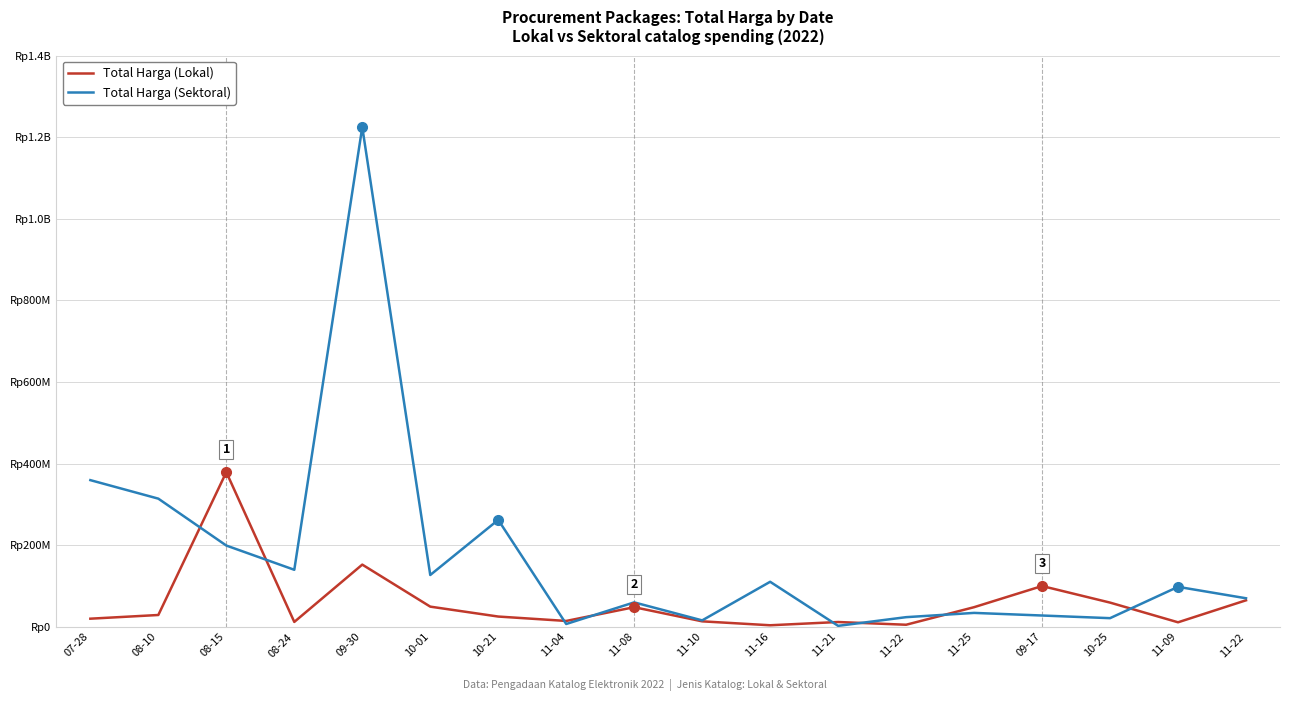

What are all the series names shown in the legend?

Total Harga (Lokal), Total Harga (Sektoral)